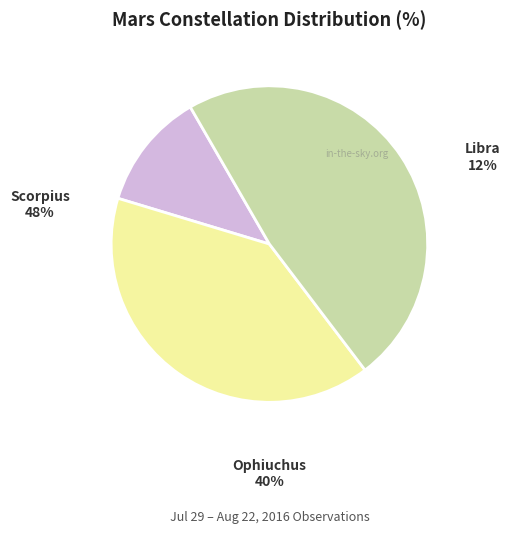

What percentage is the Libra slice, to the nearest percent?

12%